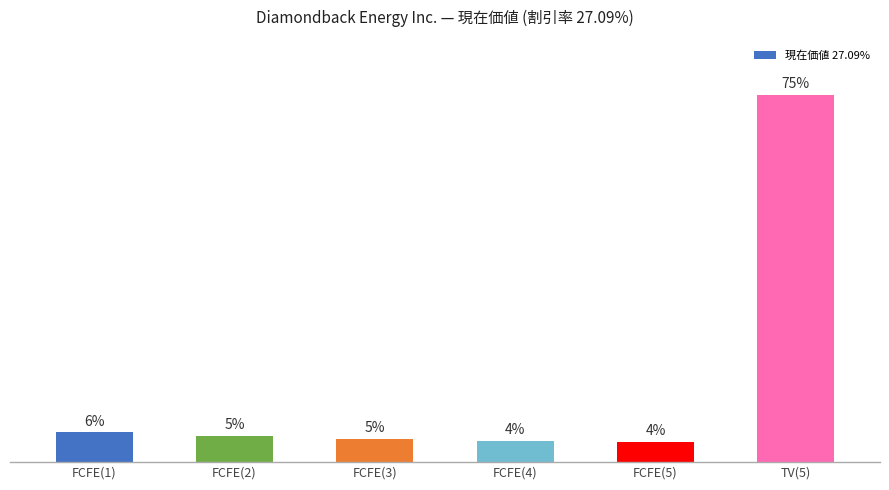

Rank the categories by value from lowest to highest.

FCFE(5), FCFE(4), FCFE(3), FCFE(2), FCFE(1), TV(5)